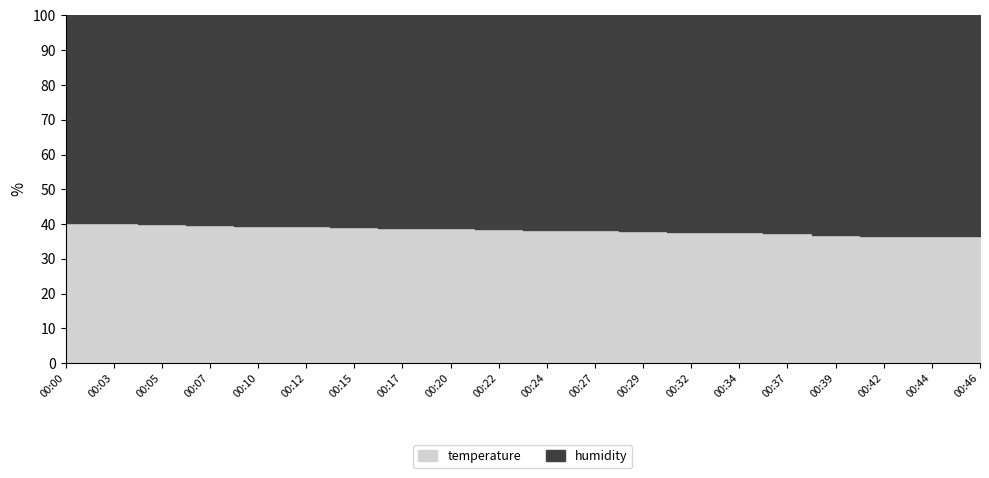

What is the maximum value shown in the chart?

44.9